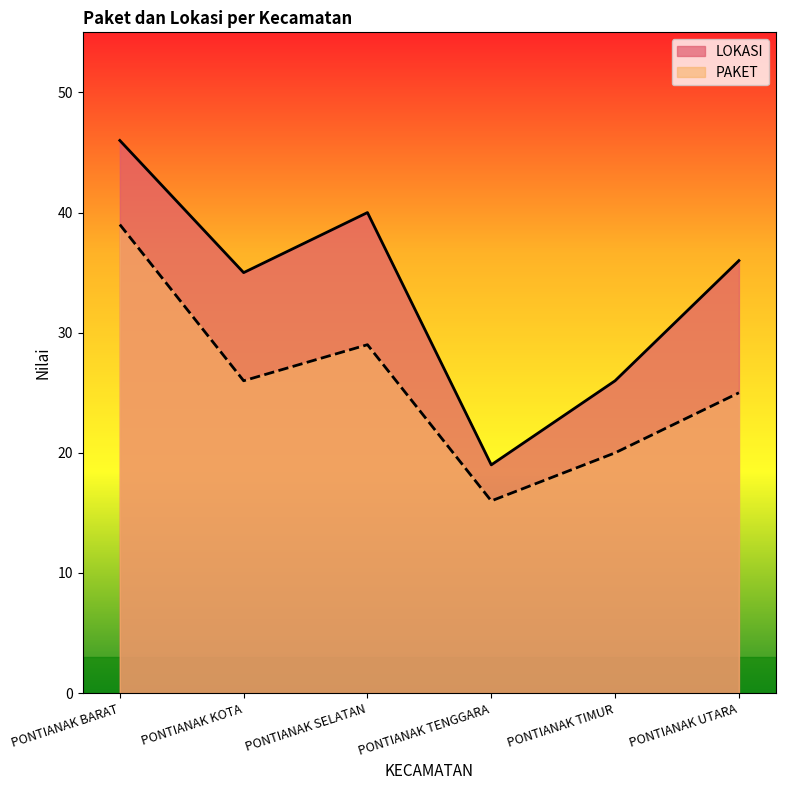

At which category does LOKASI reach its first local valley?

PONTIANAK KOTA